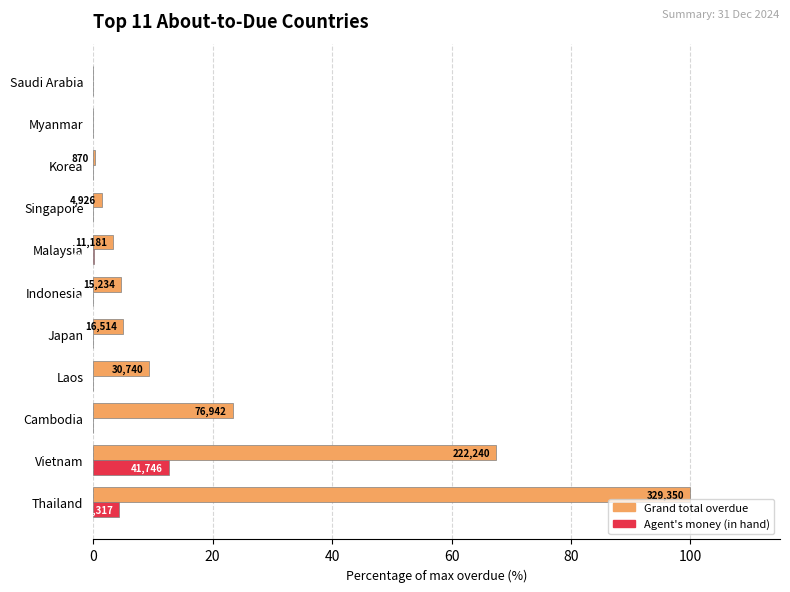

What are all the series names shown in the legend?

Grand total overdue, Agent's money (in hand)